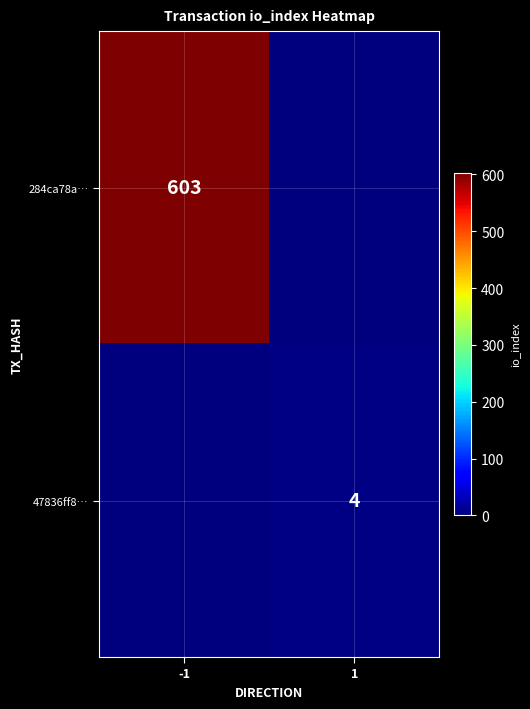

How many categories are shown in the chart?

2